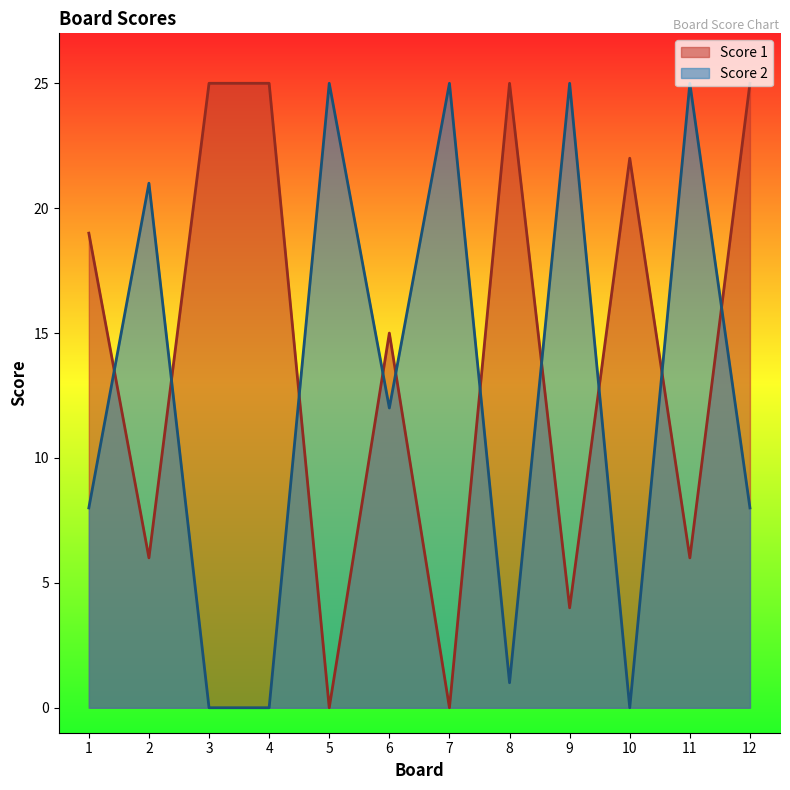

How many times do Score 2 and Score 1 cross each other?

10